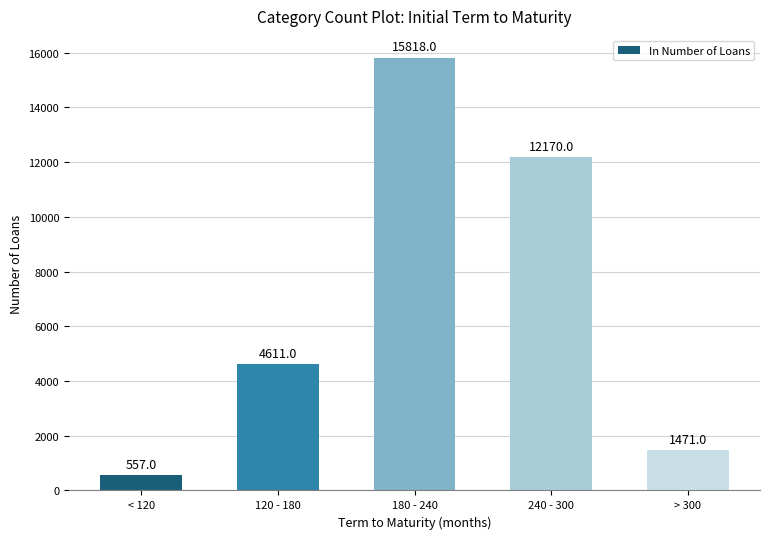

Read the value at < 120.

557